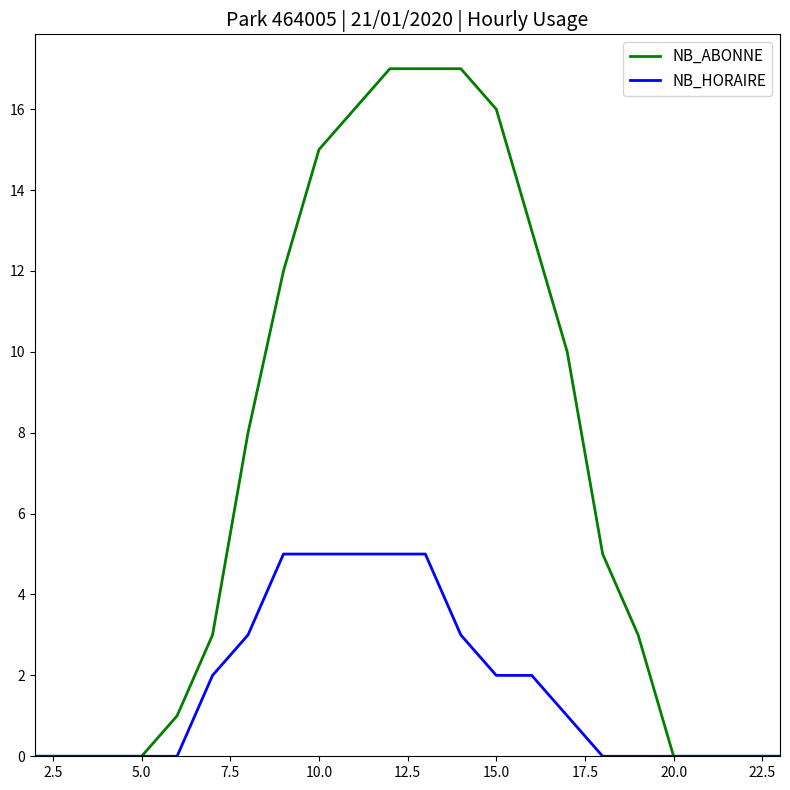

Which series has the largest range (max minus min)?

NB_ABONNE